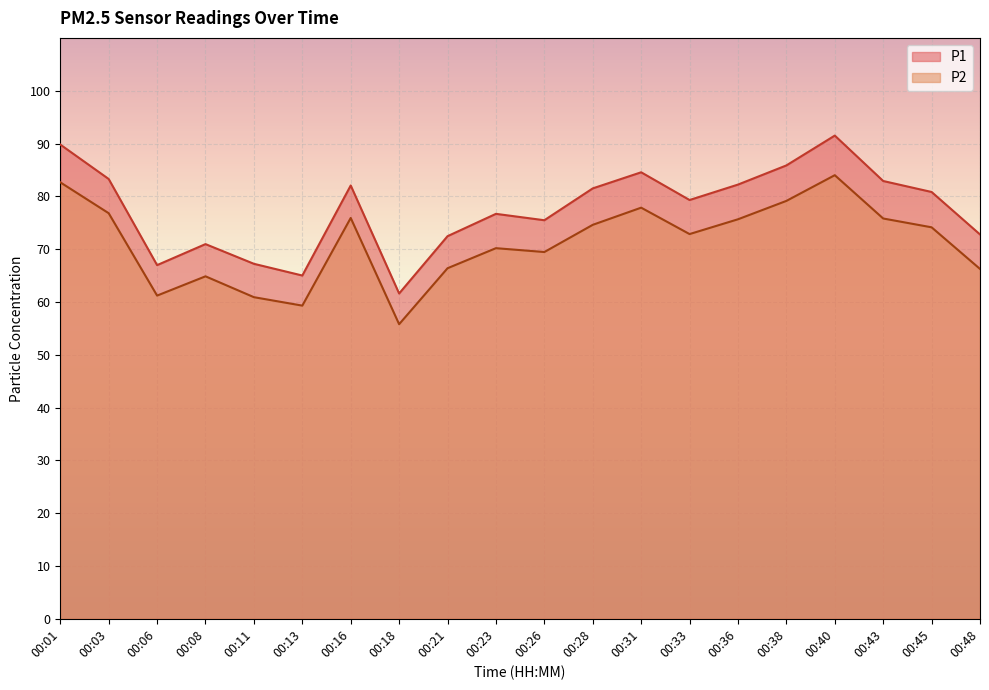

Rank the series at 00:43 from highest to lowest value.

P1, P2